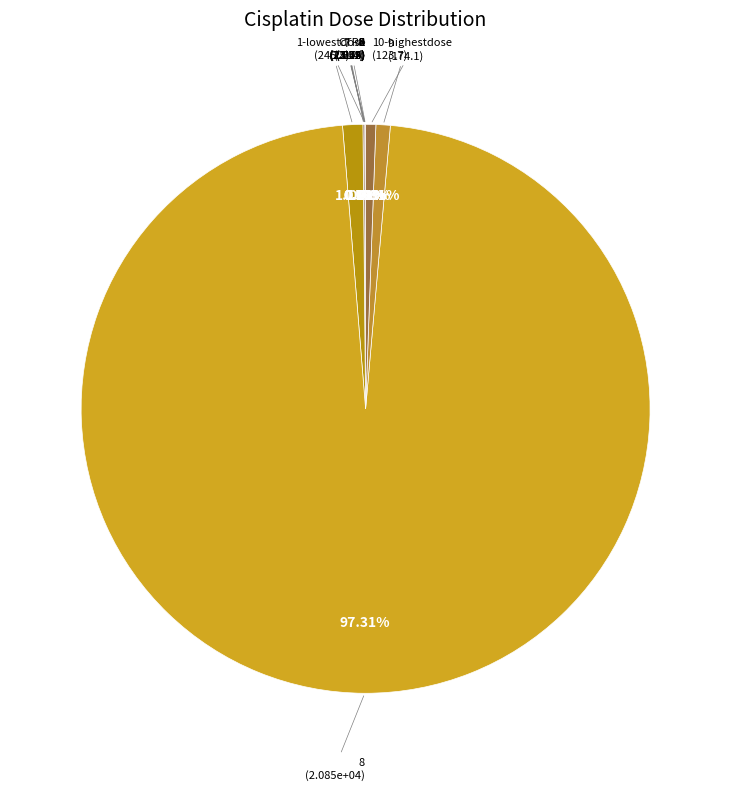

Does any single category account for the majority?

Yes